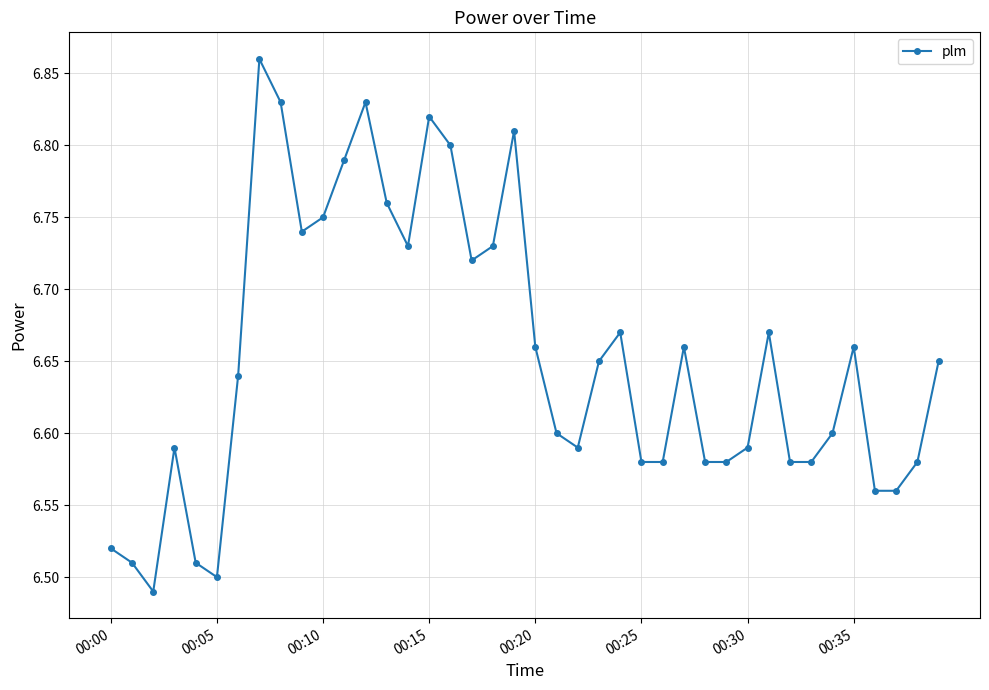

True or false: there are more than 1 points higher than both neighbors.

True